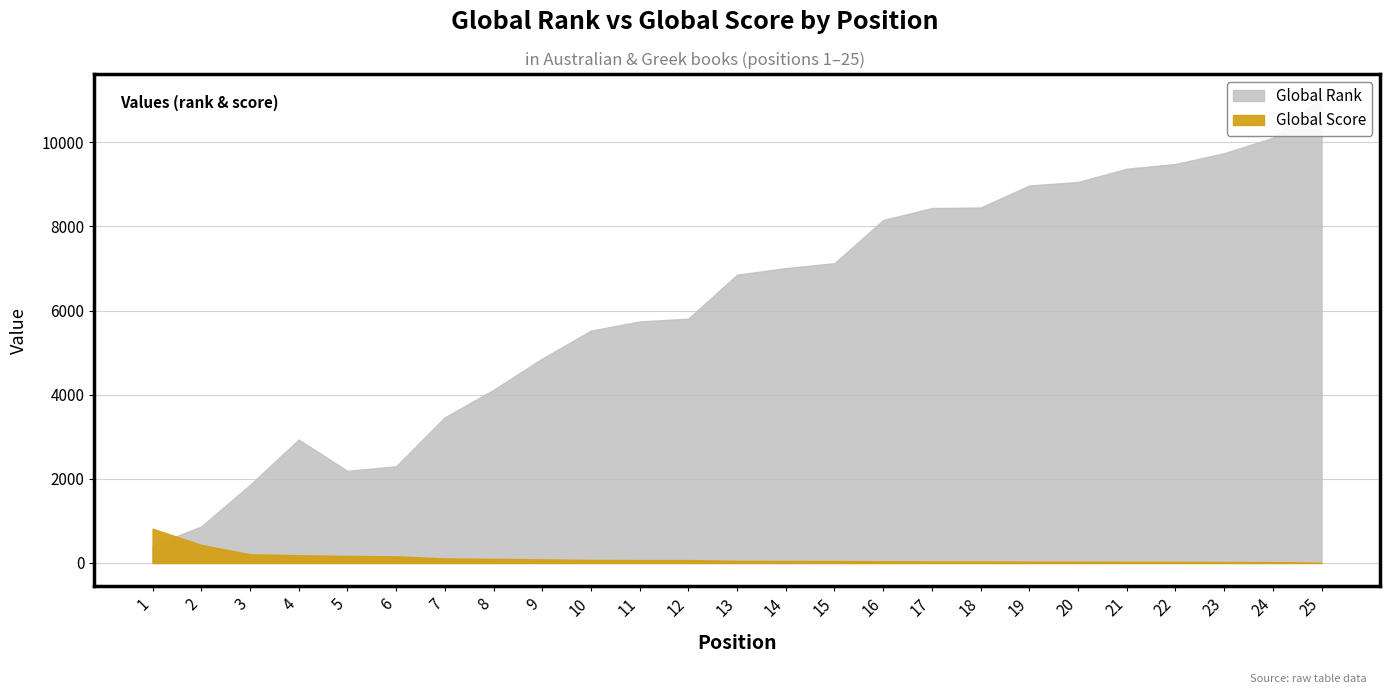

Where does the Global Score series first go above 50?

1